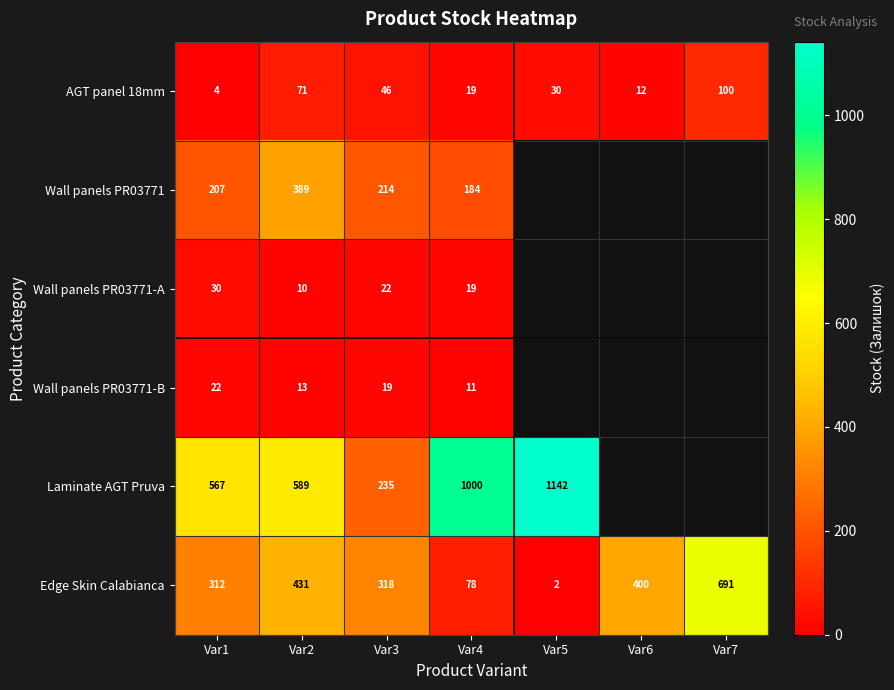

At which label does AGT panel 18mm first exceed 30?

Var2